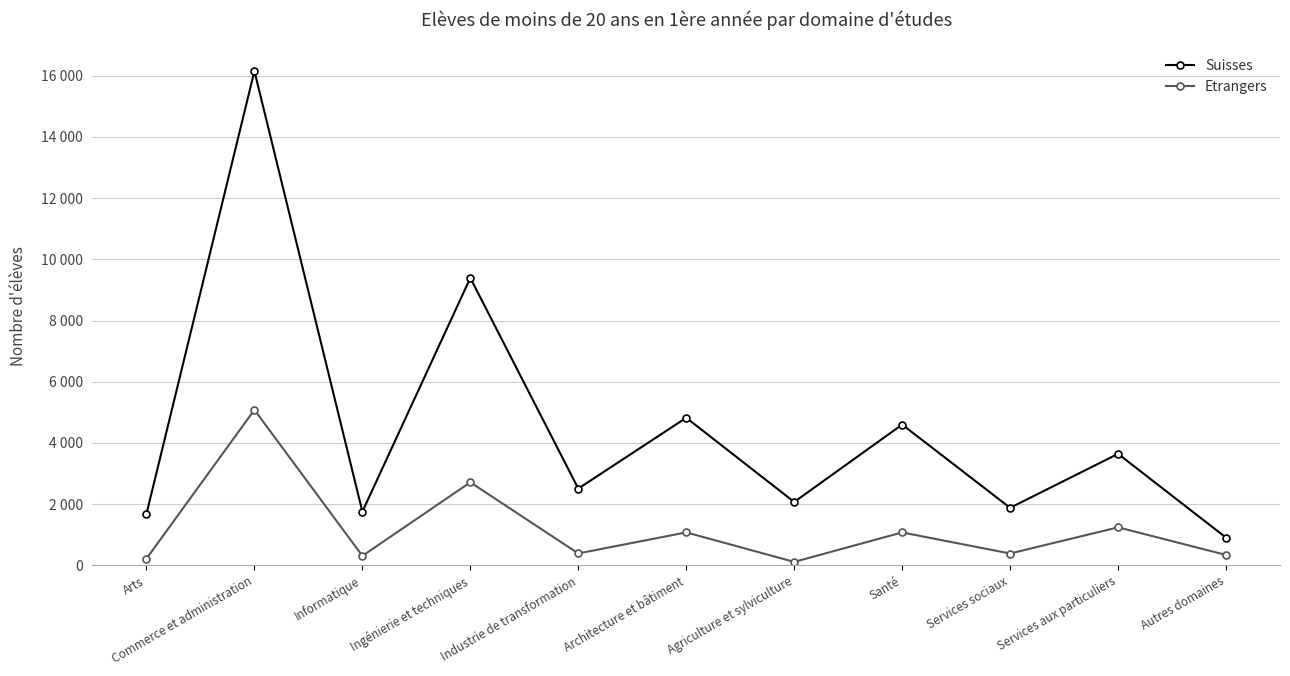

True or false: Suisses and Etrangers cross at least once.

False